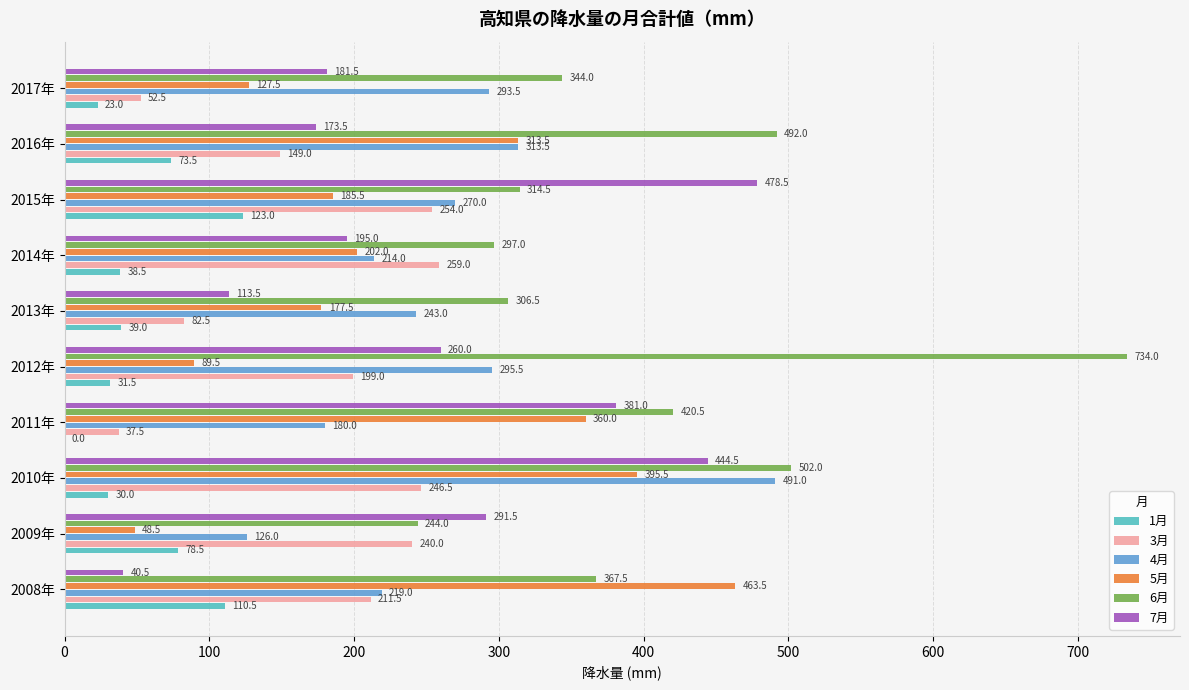

What is the maximum value shown in the chart?

734.0